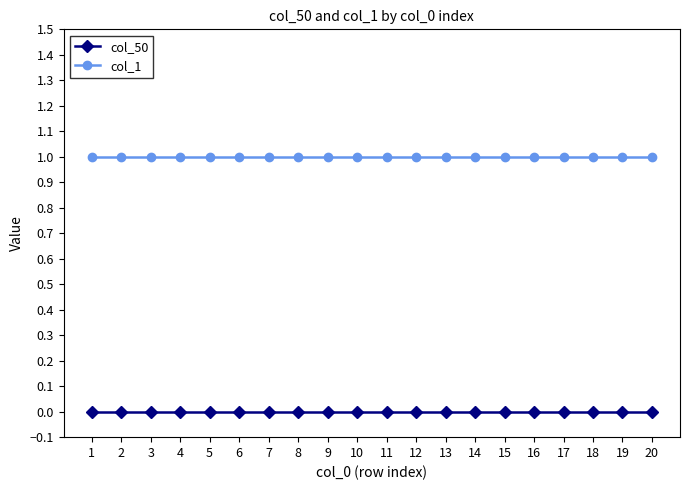

Which series has the largest total across all categories?

col_1